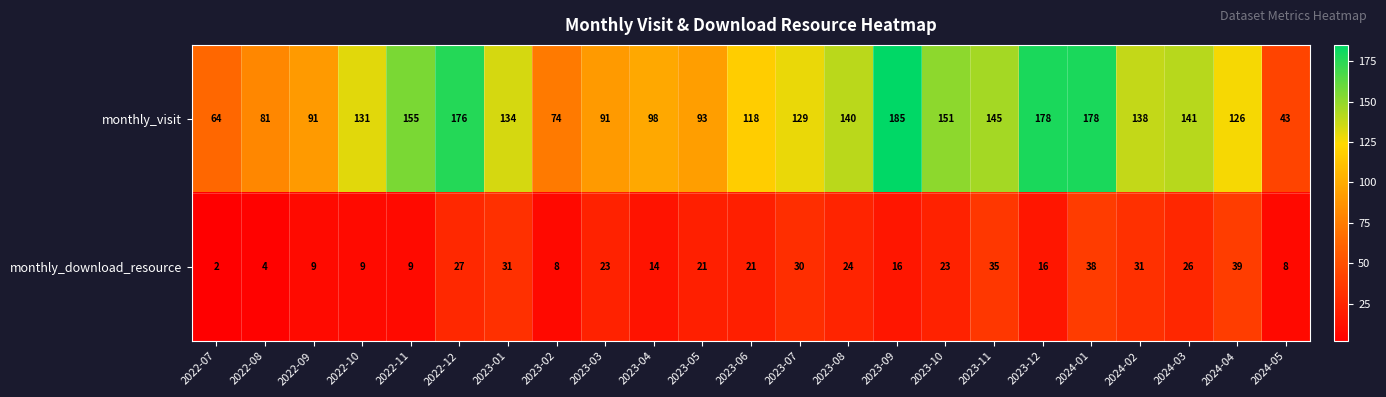

Read the monthly_visit value at 2023-11, to the nearest 50.

150